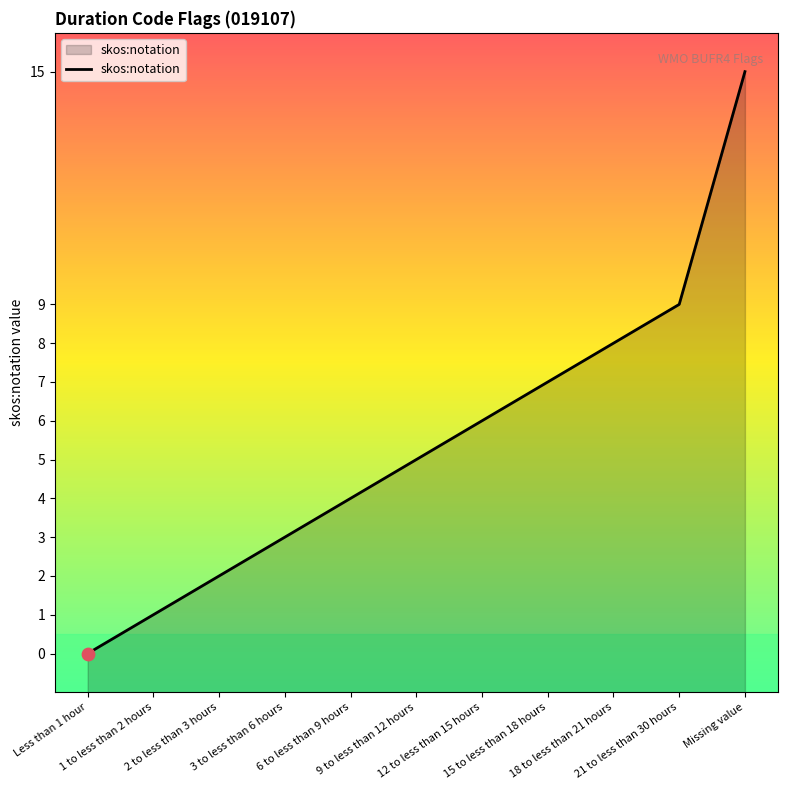

What is the ratio of the value at 2 to less than 3 hours to the value at 6 to less than 9 hours?

0.5